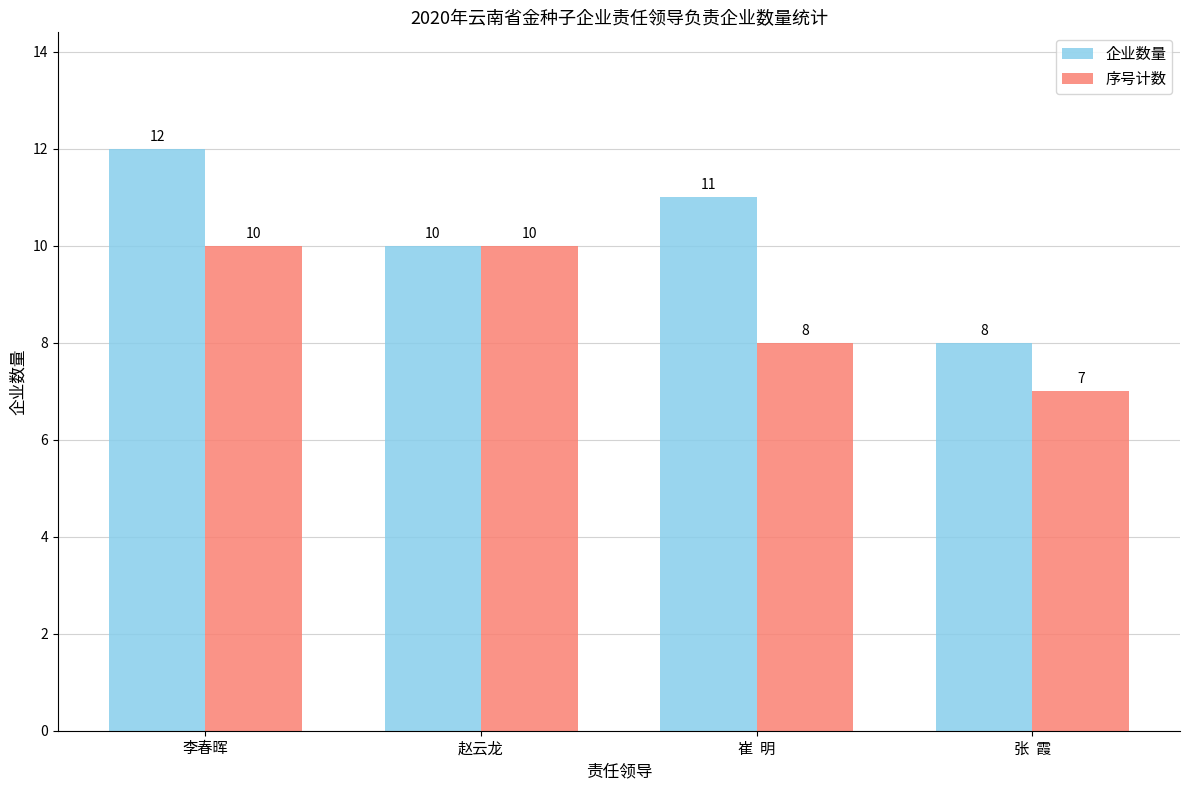

What is the difference between the second highest and minimum values in the 企业数量 series?

3